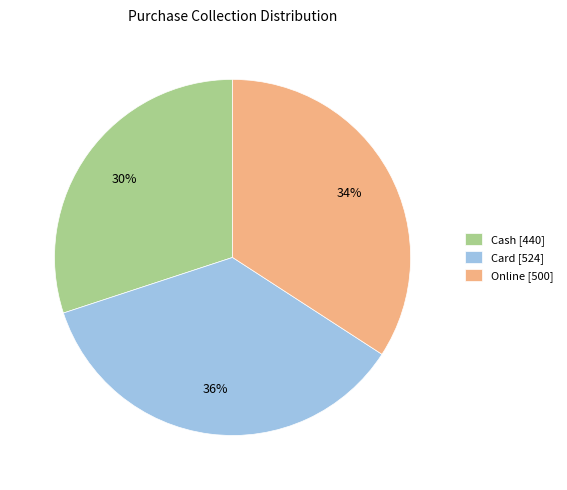

To the nearest percent, what is the average slice percentage?

33%